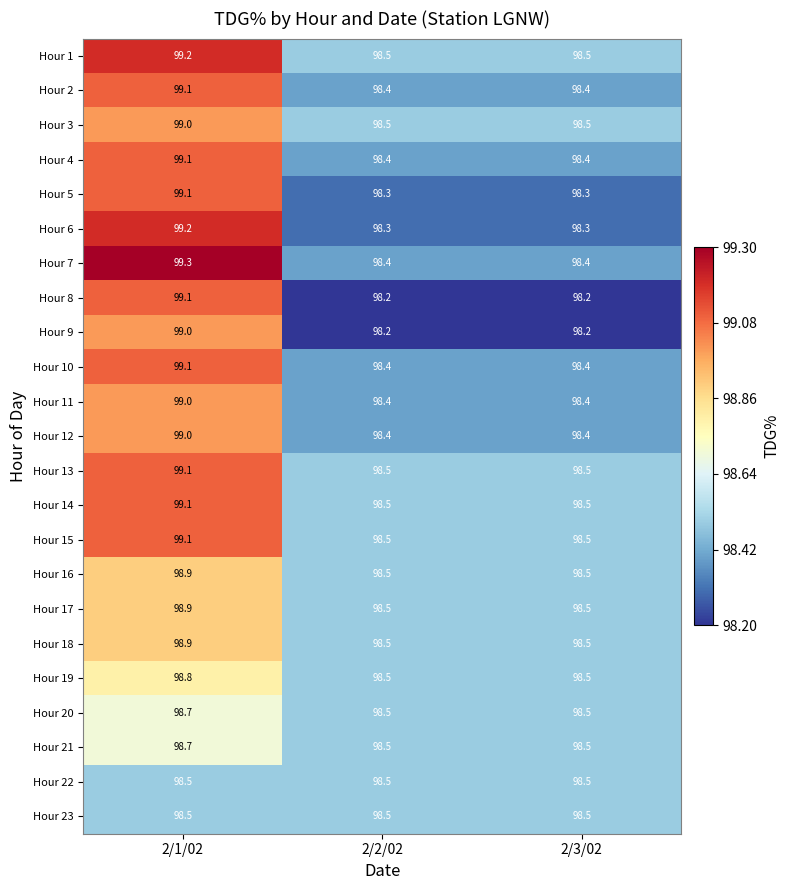

The value of Hour 4 at 2/1/02 is 139.2. True or false?

False